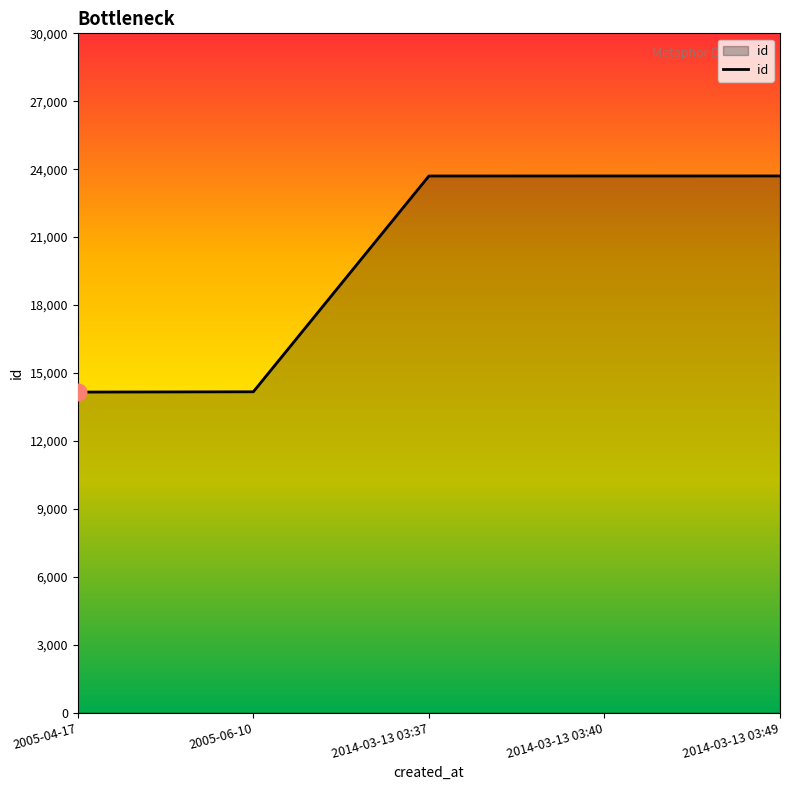

How many lines are shown in the chart?

1